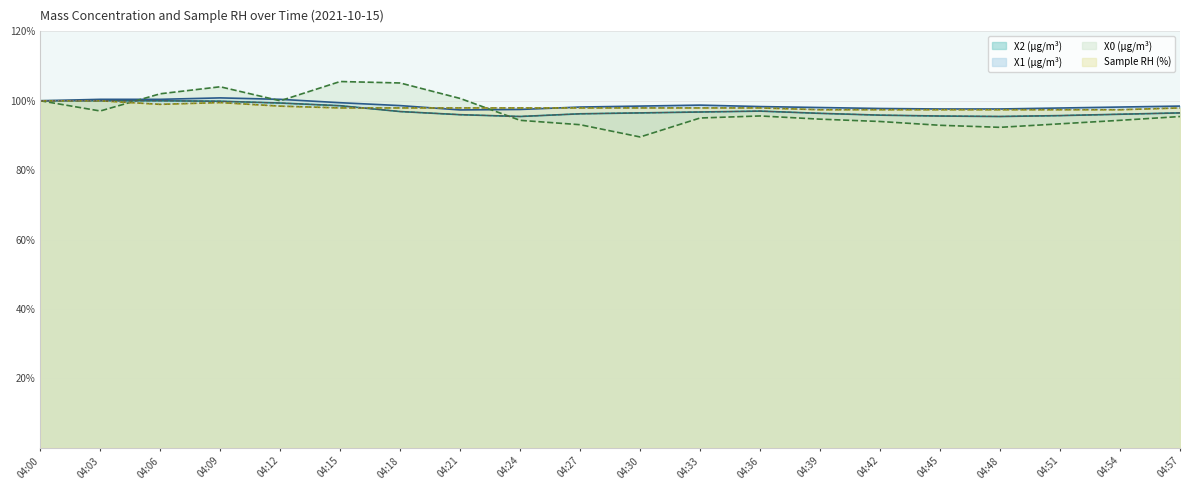

What is the total value across all series at 04:54?

386.1